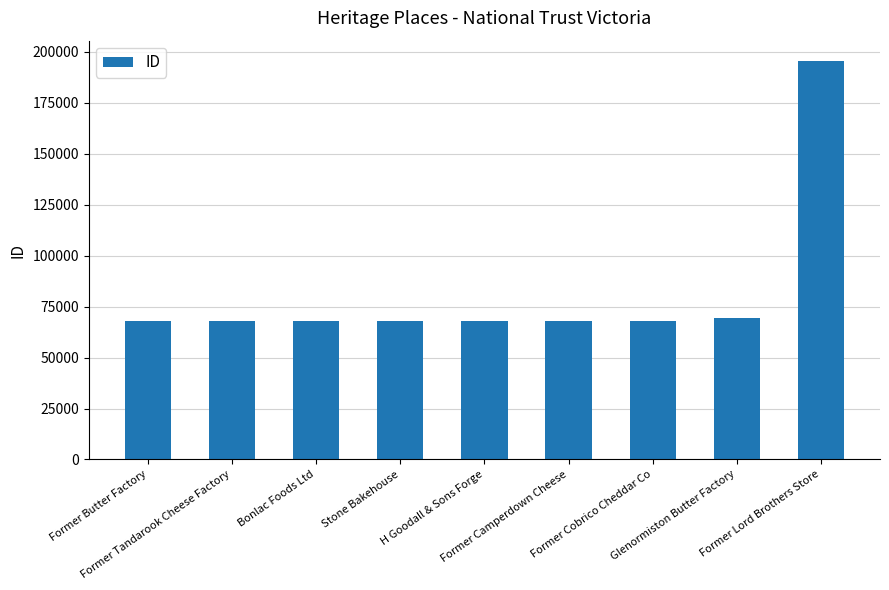

What is the average value?

82195